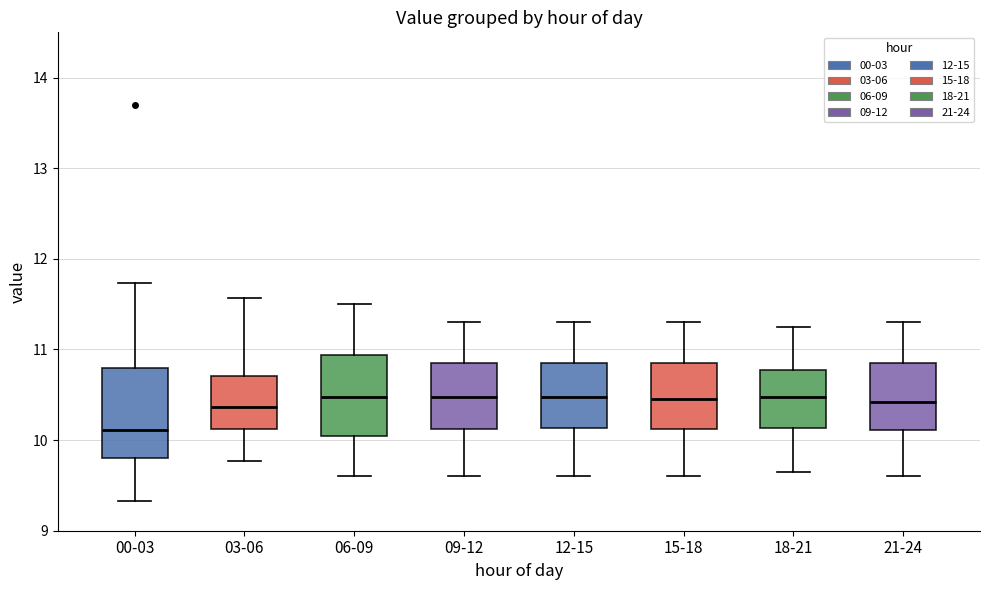

Reading left to right, read every box against the y-axis: the position of its median line, the range the box covers, and the ends of its whiskers. The values are not printed on the chart, so give them approximately, as read against the axis.

00-03: median 10.1, box 9.8 to 10.8, whiskers 9.3 to 11.7
03-06: median 10.4, box 10.1 to 10.7, whiskers 9.8 to 11.6
06-09: median 10.5, box 10.1 to 10.9, whiskers 9.6 to 11.5
09-12: median 10.5, box 10.1 to 10.9, whiskers 9.6 to 11.3
12-15: median 10.5, box 10.1 to 10.9, whiskers 9.6 to 11.3
15-18: median 10.5, box 10.1 to 10.9, whiskers 9.6 to 11.3
18-21: median 10.5, box 10.1 to 10.8, whiskers 9.7 to 11.3
21-24: median 10.4, box 10.1 to 10.9, whiskers 9.6 to 11.3